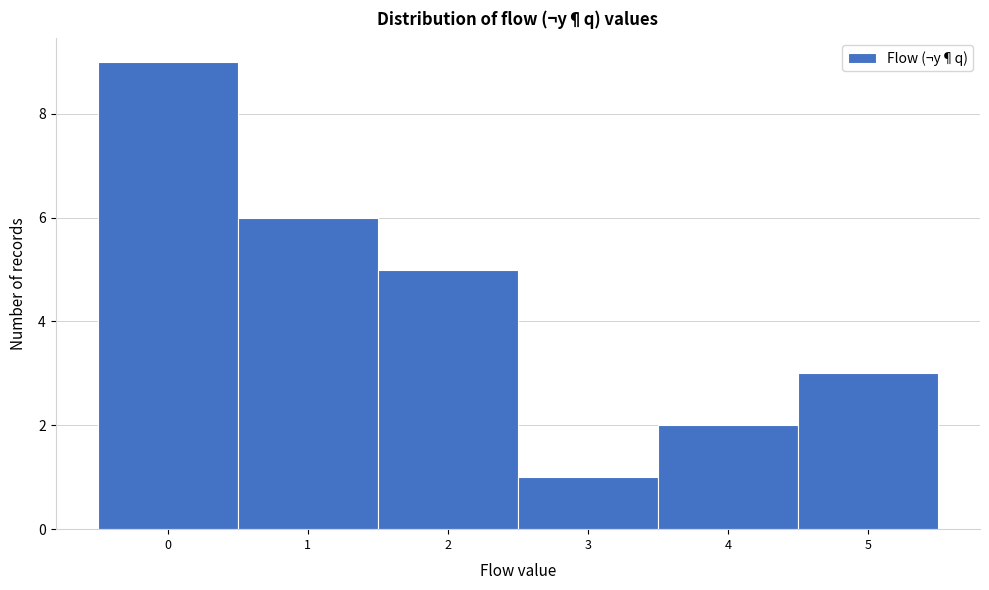

Reading left to right, list every bar in this chart as the range it spans on the x-axis followed by its height. The values are not printed on the chart, so give them approximately, as read against the axis.

-0.5 to 0.5: 9
0.5 to 1.5: 6
1.5 to 2.5: 5
2.5 to 3.5: 1
3.5 to 4.5: 2
4.5 to 5.5: 3